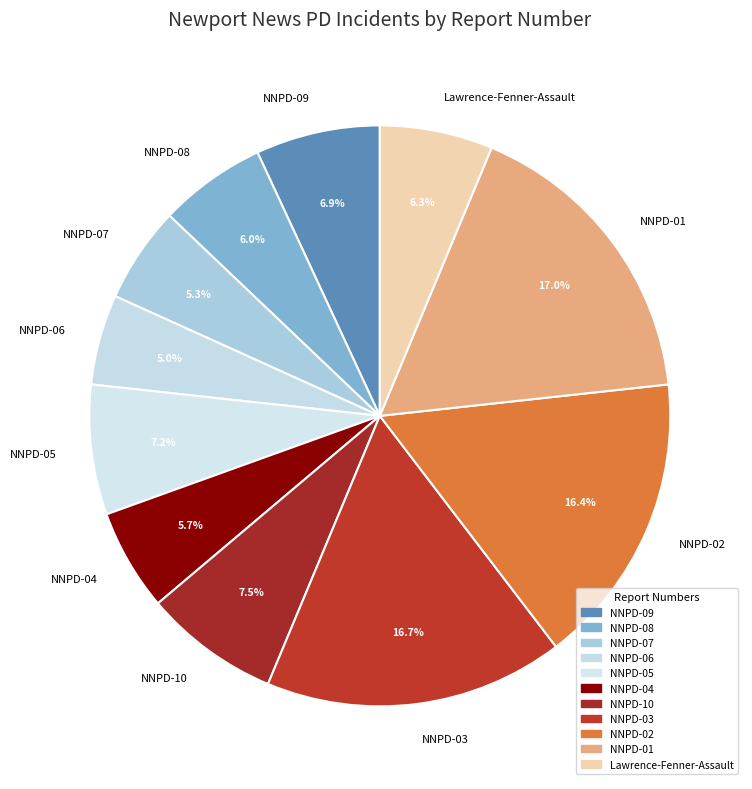

Does NNPD-06 represent more than half of the total?

No